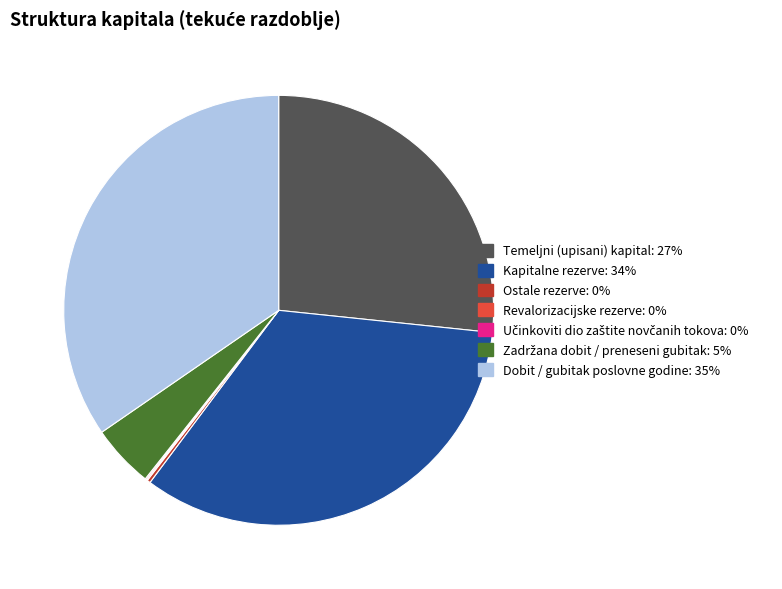

Is there a majority slice in this chart?

No